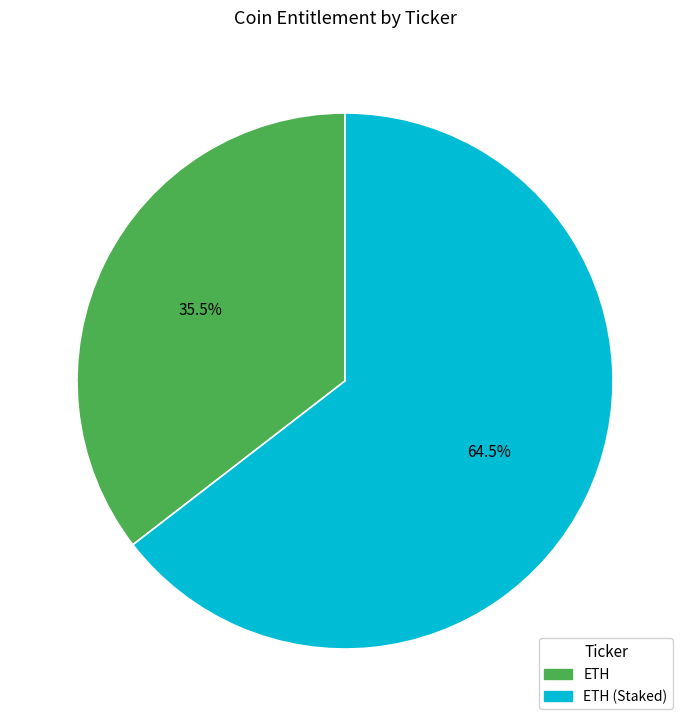

Rank the categories by value from highest to lowest.

ETH (Staked), ETH